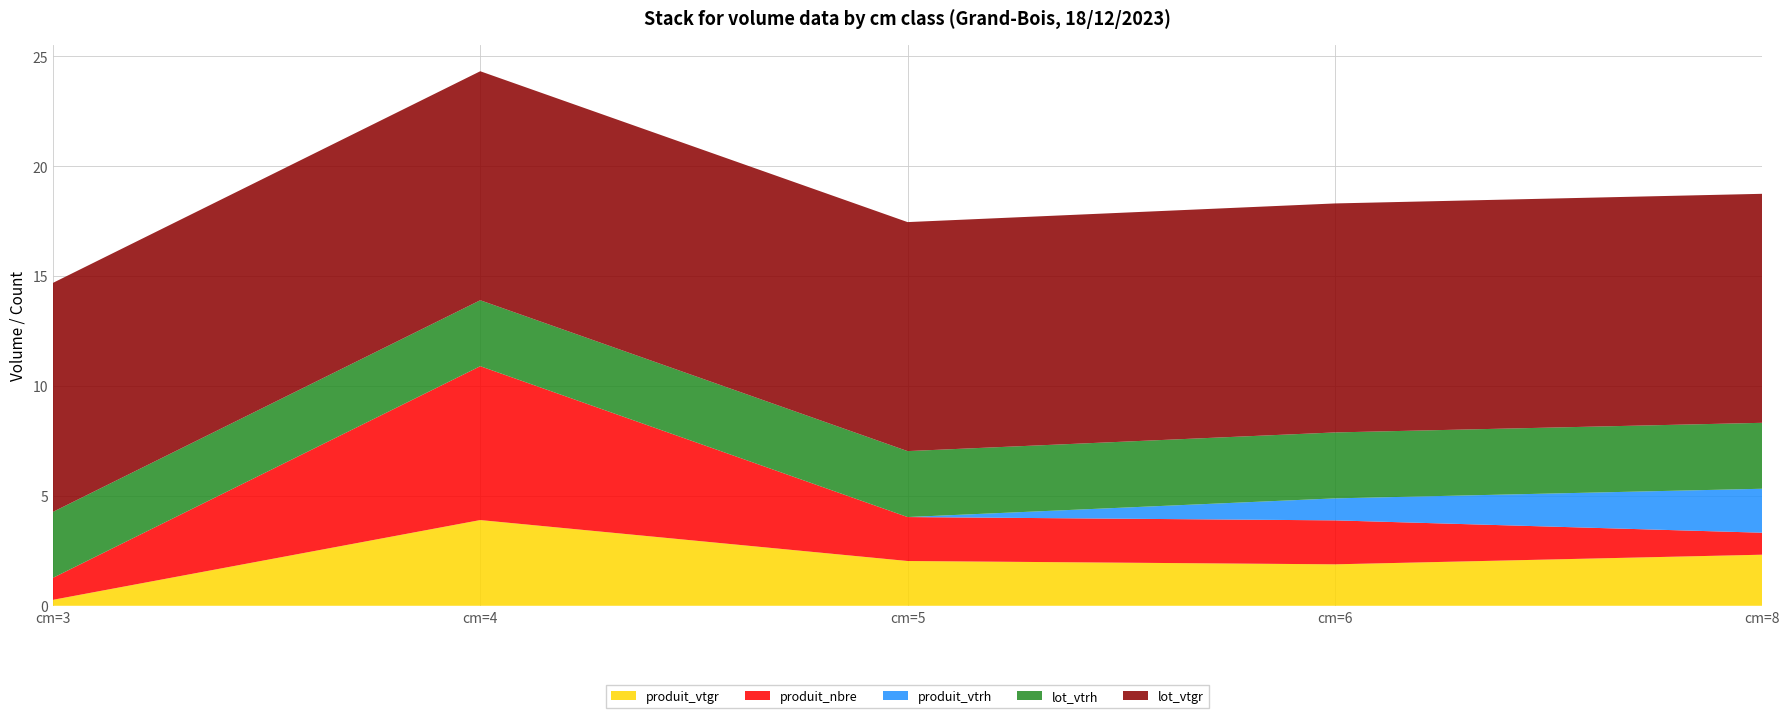

Reading left to right, what are all the values shown in this chart?

produit_vtgr: 0.3	3.9	2.0	1.9	2.3
produit_nbre: 1.0	7.0	2.0	2.0	1.0
produit_vtrh: 0.0	0.0	0.0	1.0	2.0
lot_vtrh: 3.0	3.0	3.0	3.0	3.0
lot_vtgr: 10.4	10.4	10.4	10.4	10.4